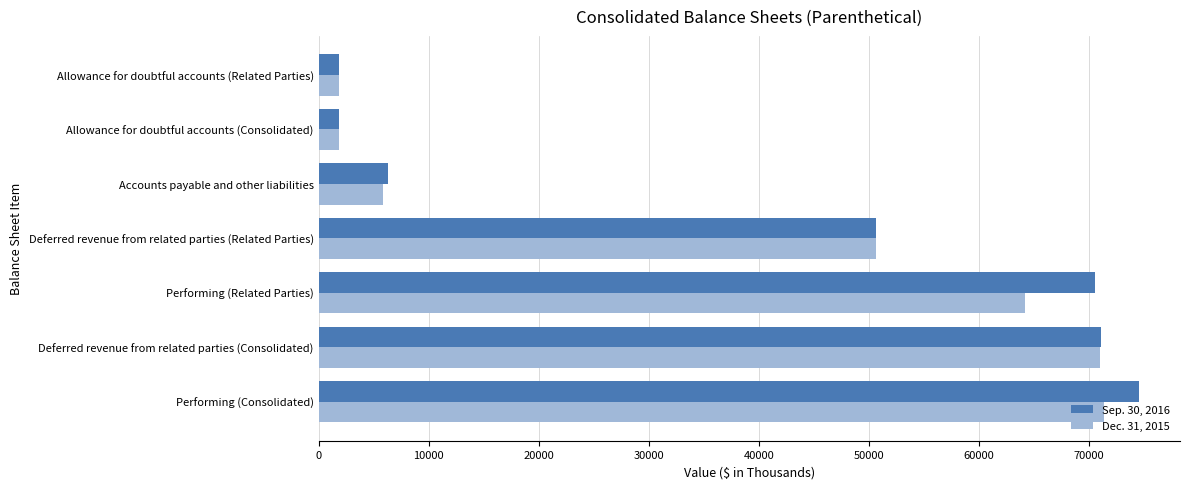

At Deferred revenue from related parties (Related Parties), list the series in order from largest to smallest.

Sep. 30, 2016, Dec. 31, 2015